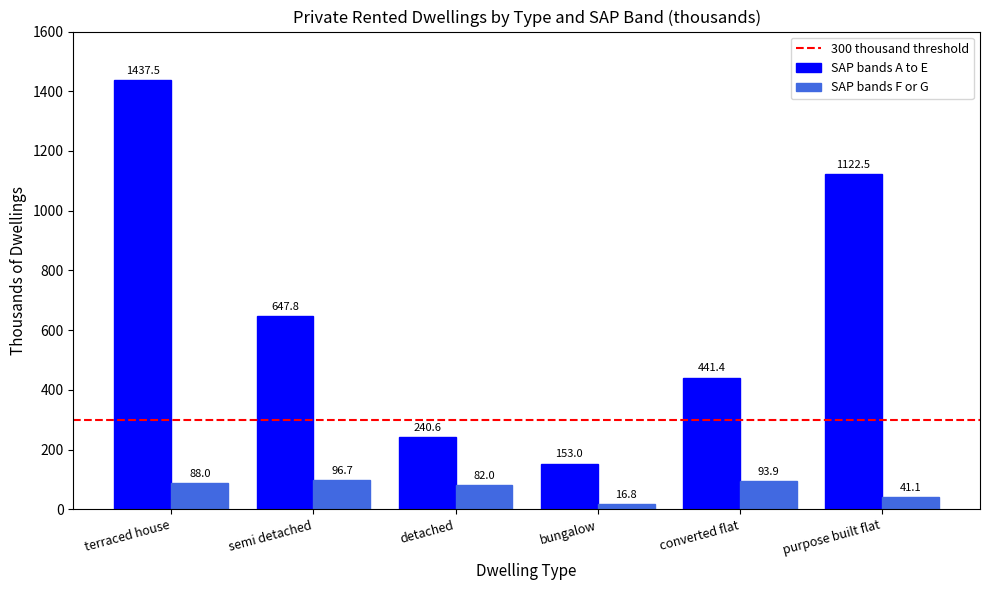

The value of SAP bands A to E at semi detached is 1072.9. True or false?

False